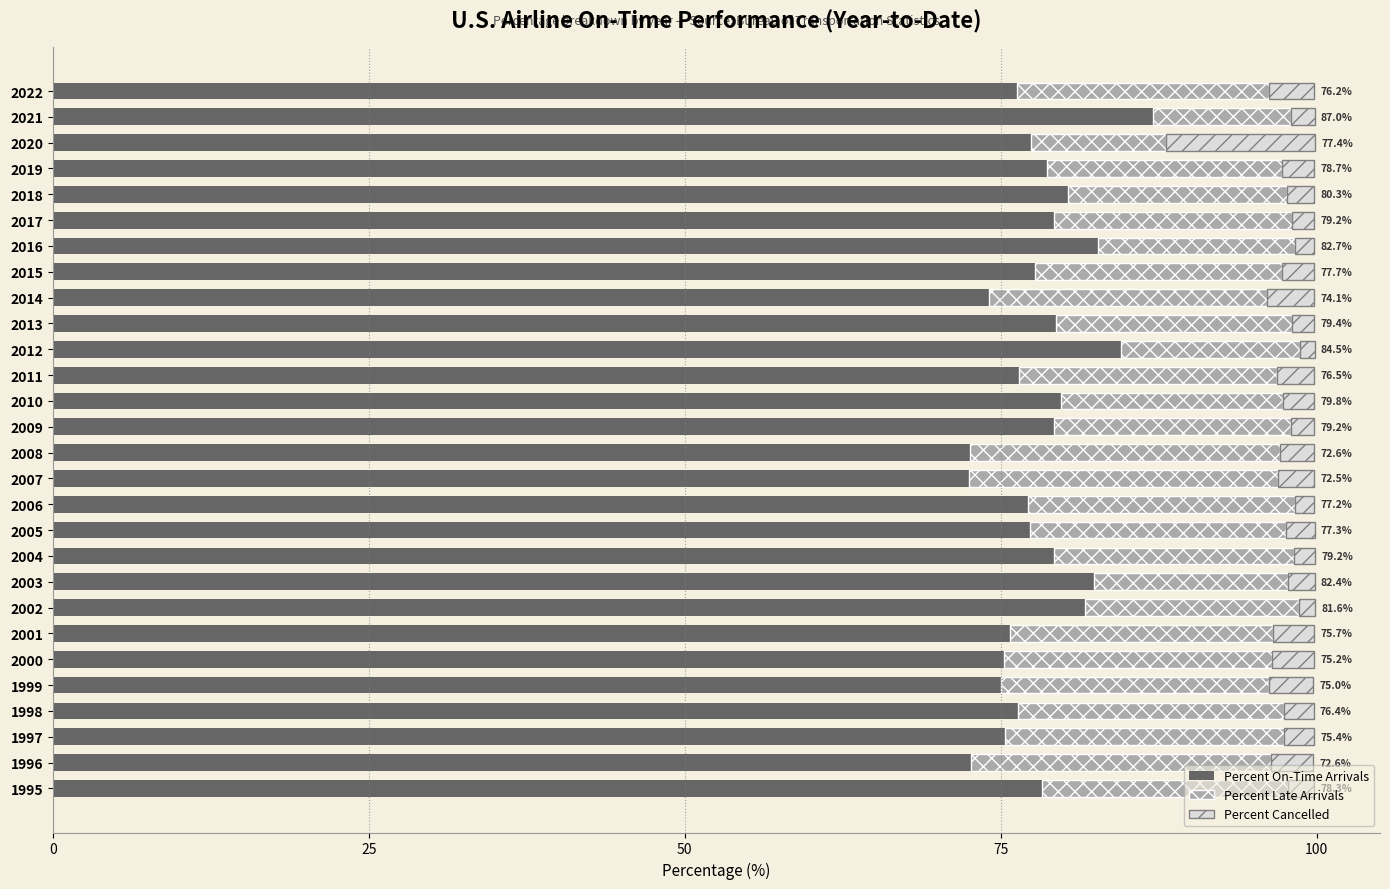

What is the difference between the maximum and minimum values in the Percent On-Time Arrivals series?

14.6